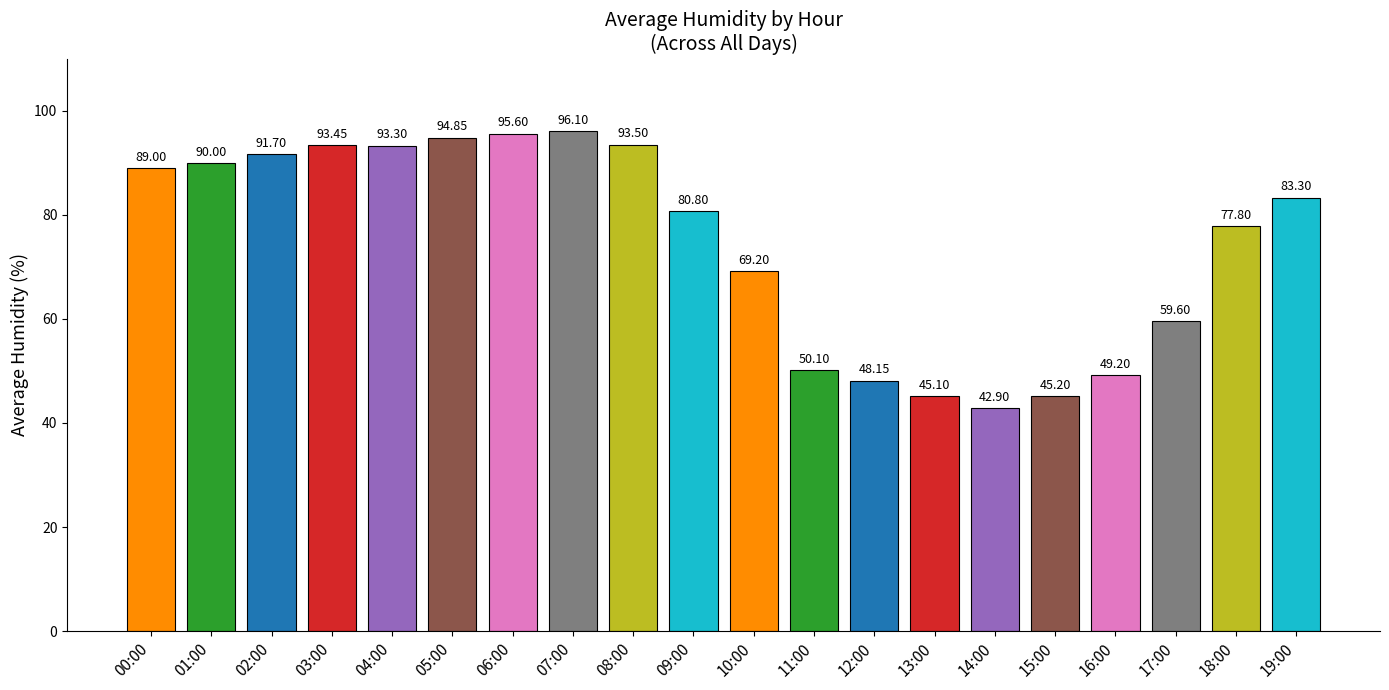

Between 09:00 and 02:00, which is larger?

02:00